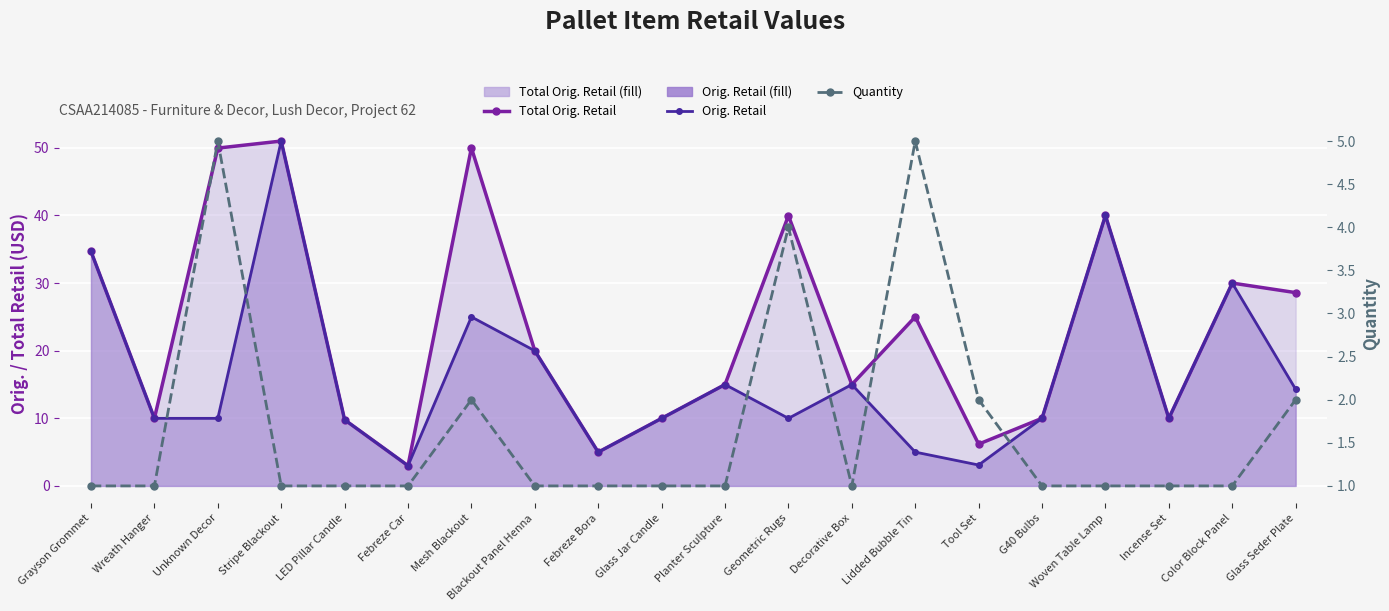

True or false: Orig. Retail and Quantity cross at least once.

False